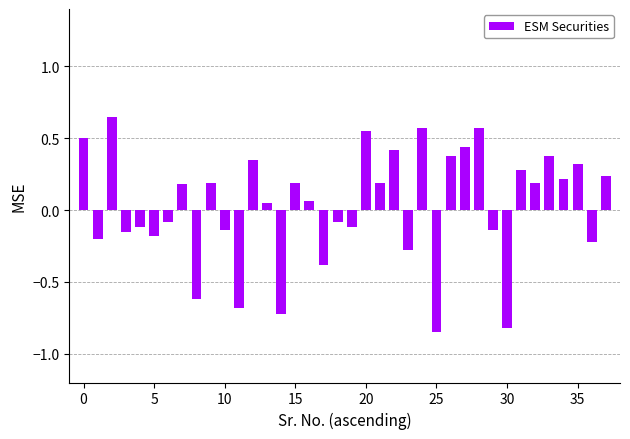

What is the difference between the maximum and minimum values?

1.5